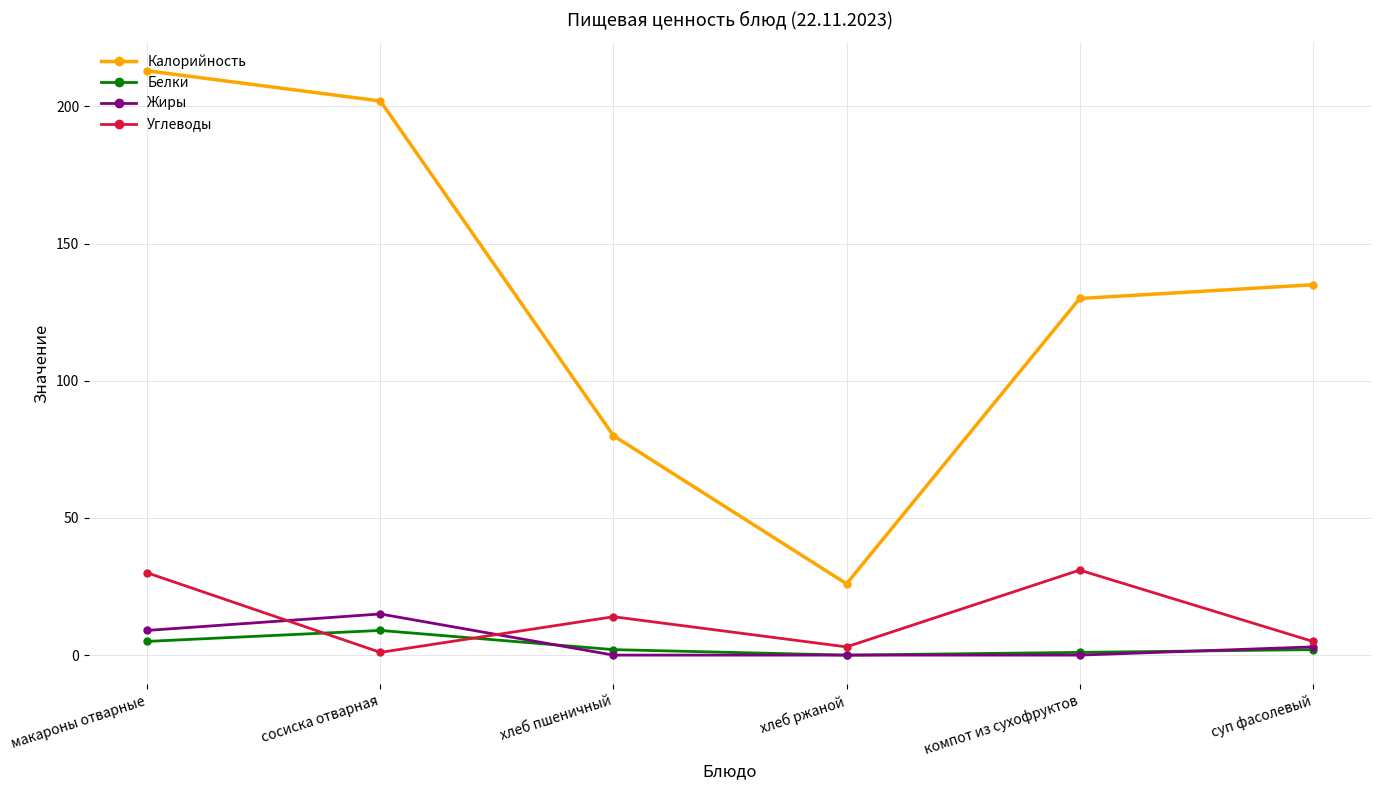

What is the sum of the Жиры values at суп фасолевый and сосиска отварная?

18